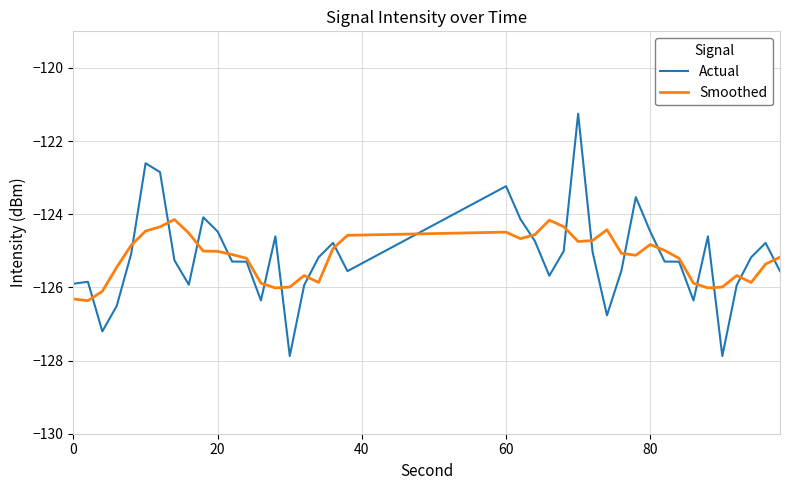

Rank the series by their maximum value, from lowest to highest.

Smoothed, Actual